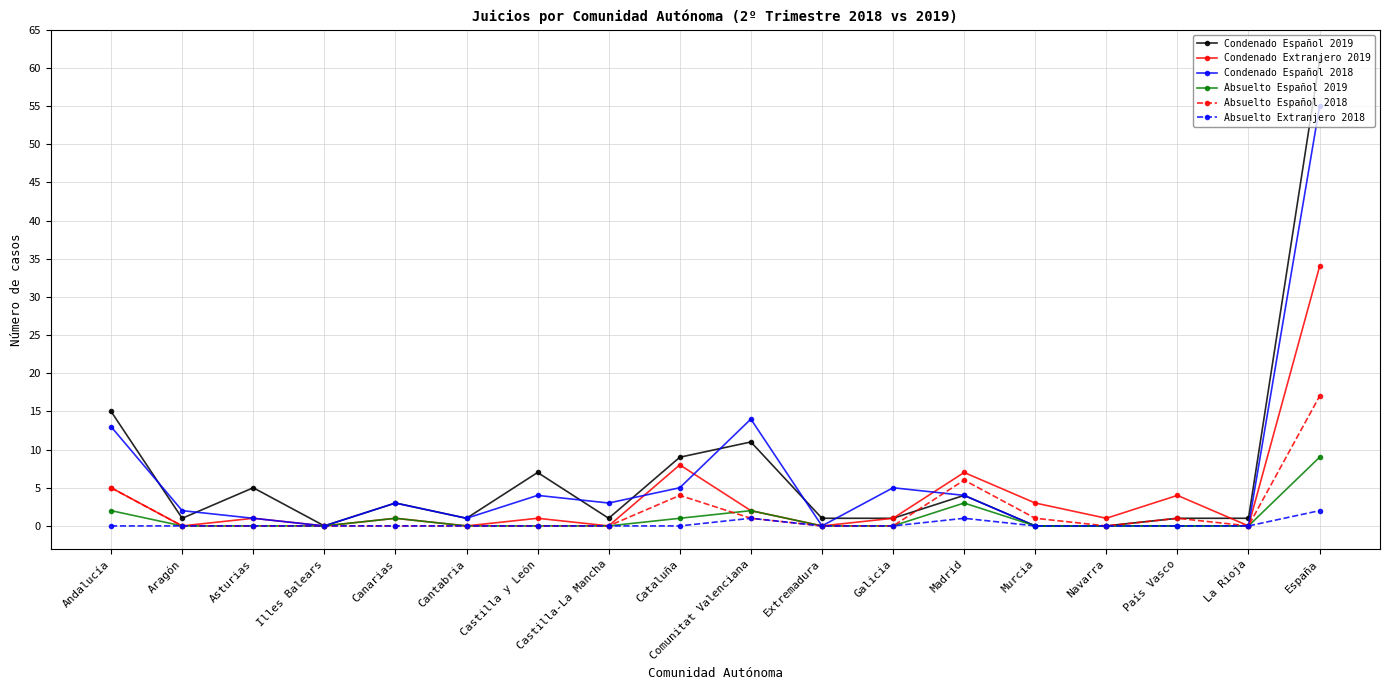

Is the value of Condenado Español 2019 at Aragón greater than the value of Condenado Extranjero 2019 at País Vasco?

No